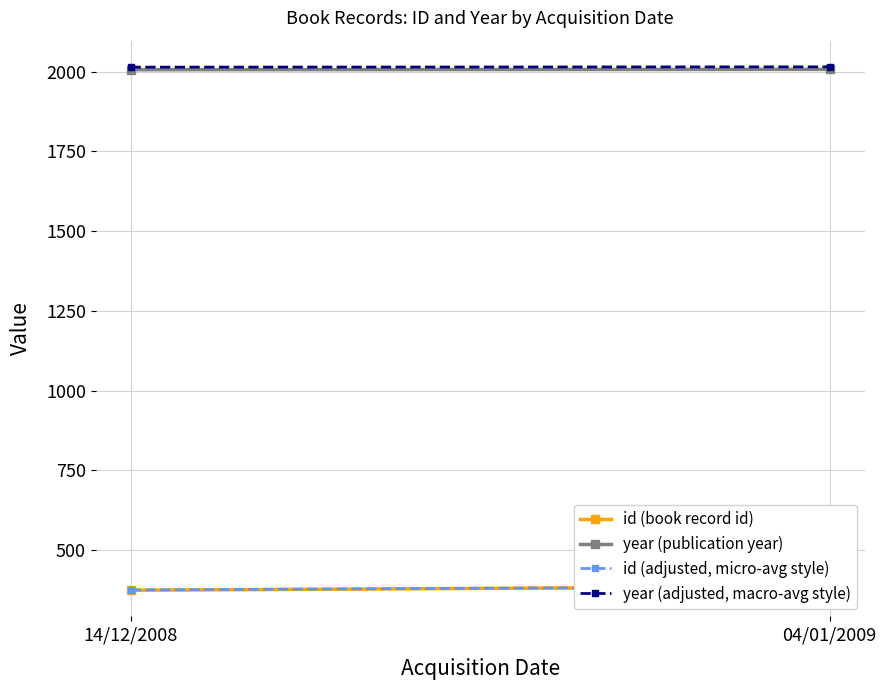

What are all the series names shown in the legend?

id (book record id), year (publication year), id (adjusted, micro-avg style), year (adjusted, macro-avg style)